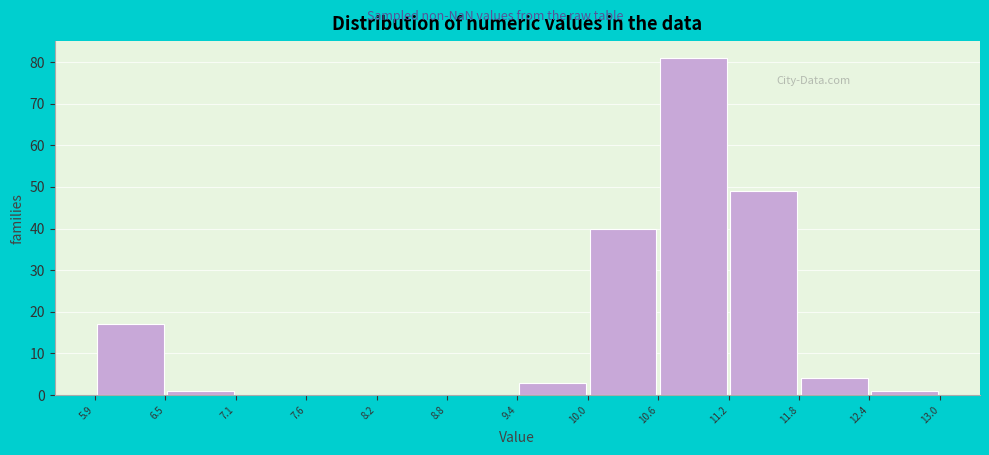

What is the height of the bar covering 6.5 to 7.1 on the x-axis? The values are not printed on the chart, so give them approximately, as read against the axis.

1